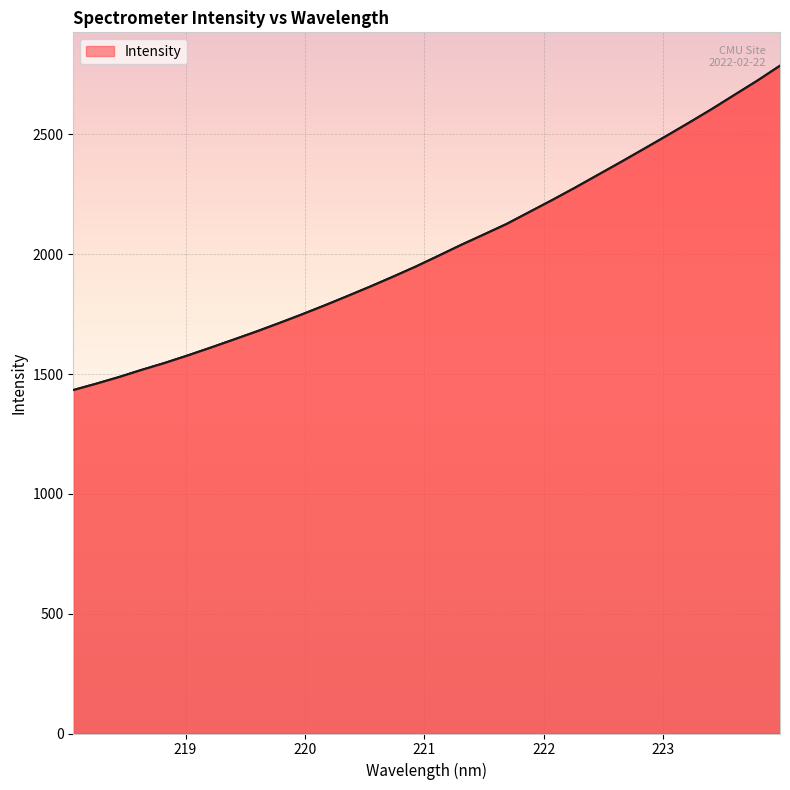

What is the maximum value shown in the chart?

2786.5